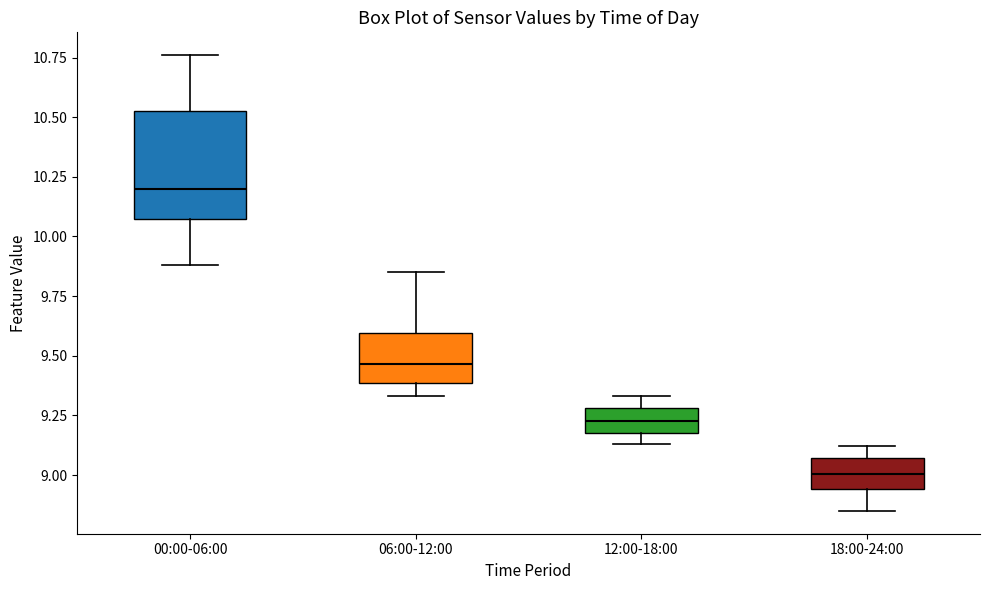

Where does the median line of the box for 00:00-06:00 sit on the y-axis? The values are not printed on the chart, so give them approximately, as read against the axis.

10.20